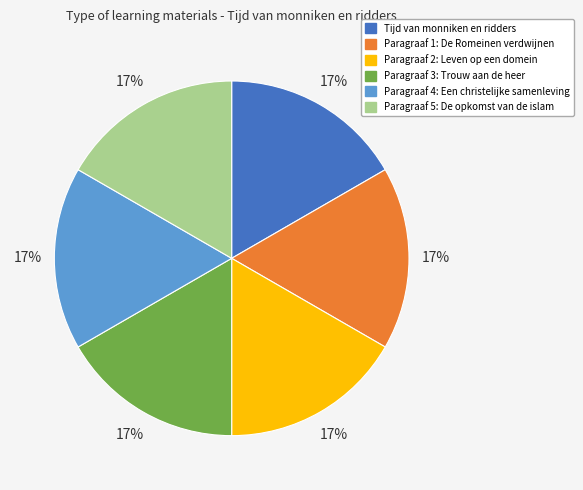

What is the ratio of the value at Paragraaf 4: Een christelijke samenleving to the value at Paragraaf 2: Leven op een domein?

1.0